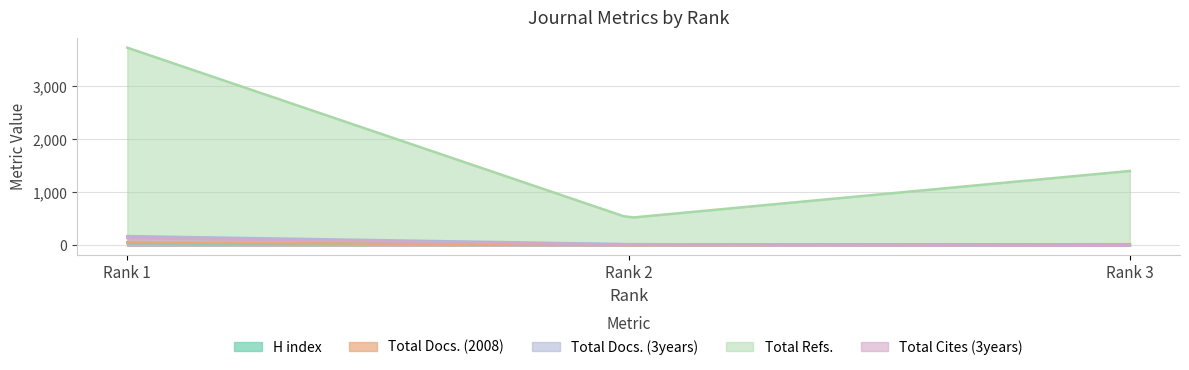

What is the difference between the Total Cites (3years) values at Rank 2 and Rank 1?

128